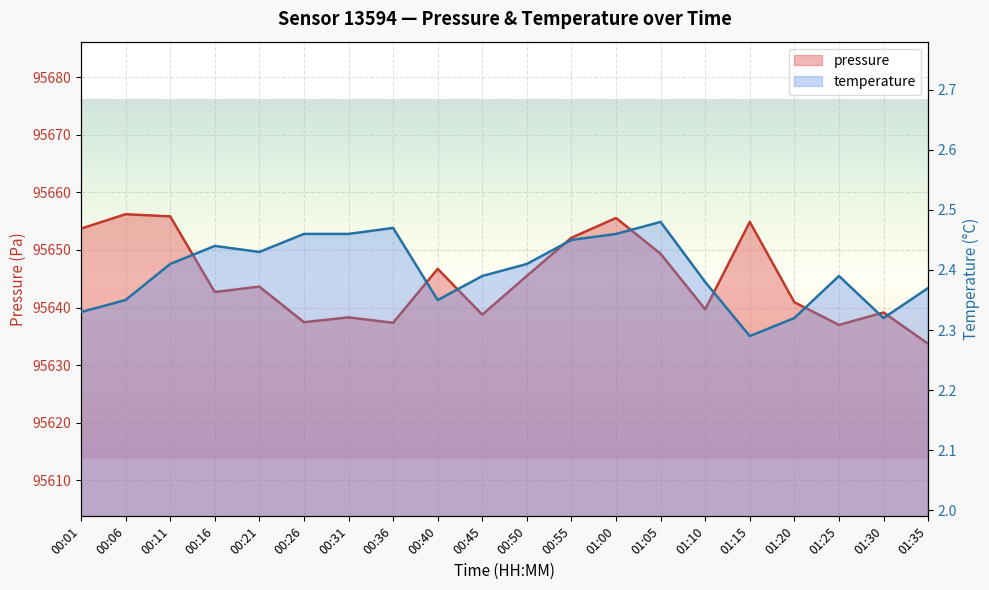

How many lines are shown in the chart?

2